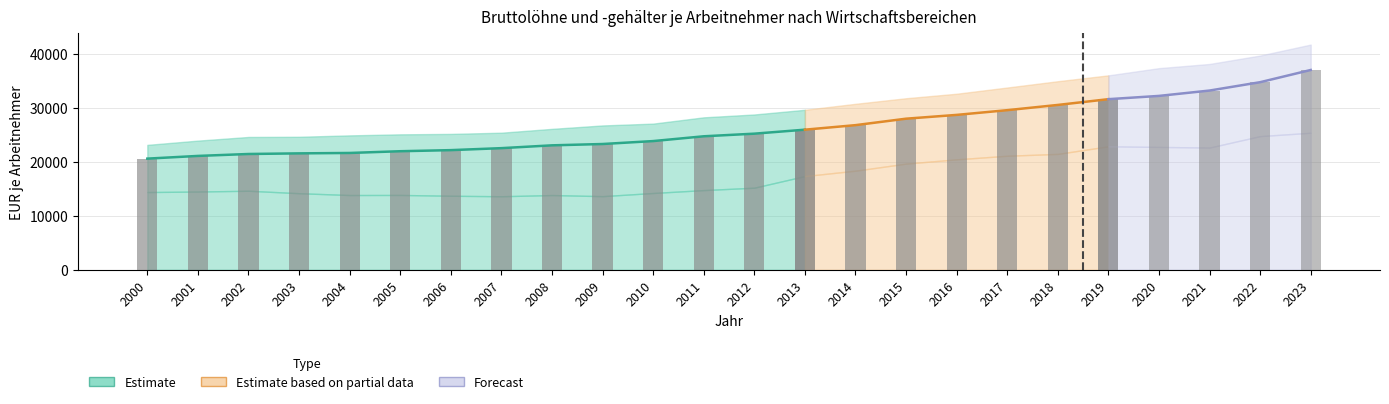

Reading right to left, list all the values displayed in this chart.

Insgesamt: 37057	34793	33244	32251	31645	30576	29605	28729	28026	26827	25988	25248	24762	23875	23330	23084	22563	22195	21993	21670	21595	21479	21121	20620
Öffentl. Dienstleister: 41771	39737	38175	37399	36061	34974	33806	32653	31818	30784	29675	28807	28277	27112	26773	26138	25428	25205	25126	24931	24671	24636	23960	23170
Sonstige Dienstleister: 25419	24794	22673	22788	22904	21498	21152	20489	19695	18383	17389	15230	14783	14246	13659	13864	13643	13735	13884	13868	14206	14663	14519	14421